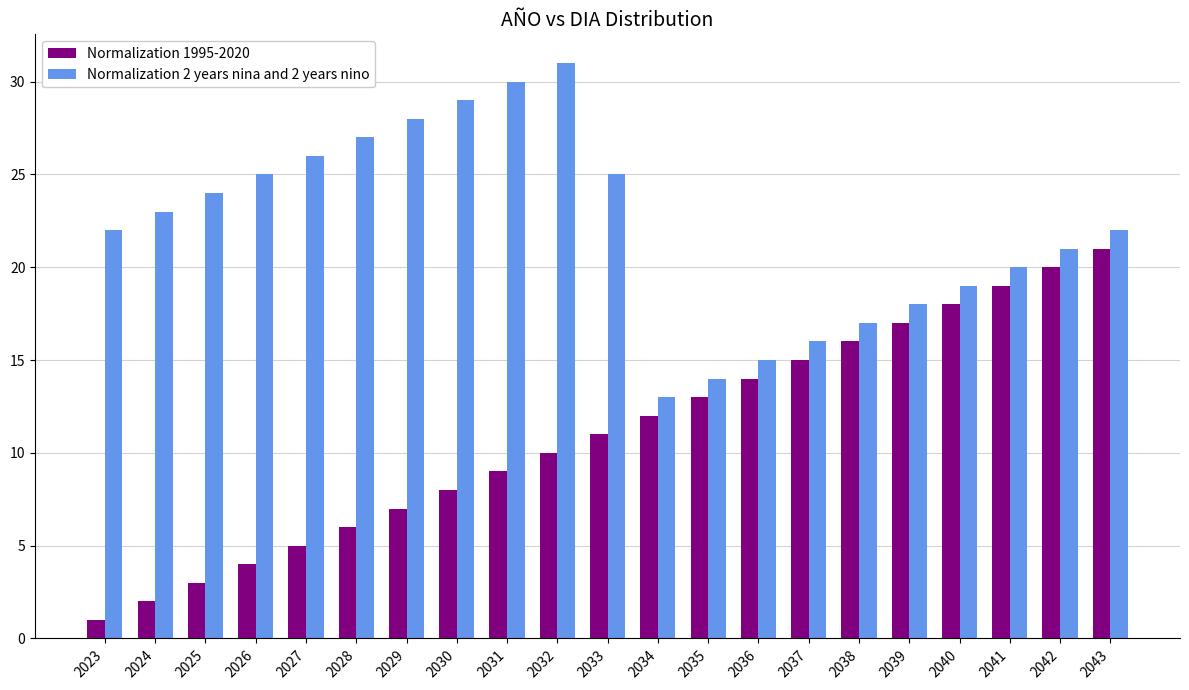

At which category is the sum across all series the highest?

2043